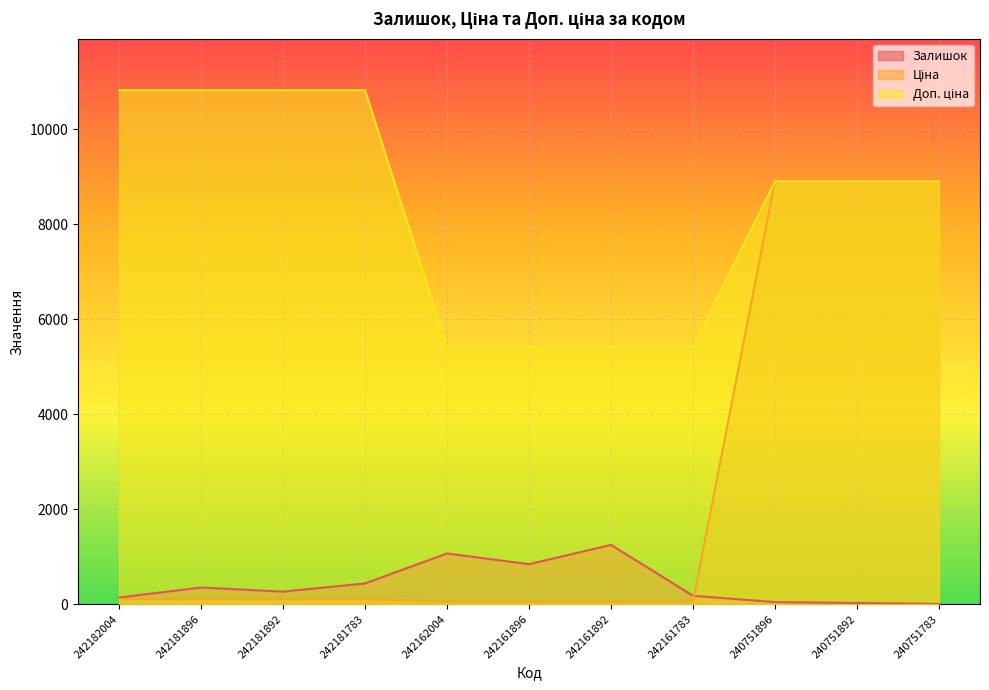

Count the Доп. ціна values in the range 5414 to 10827.

11